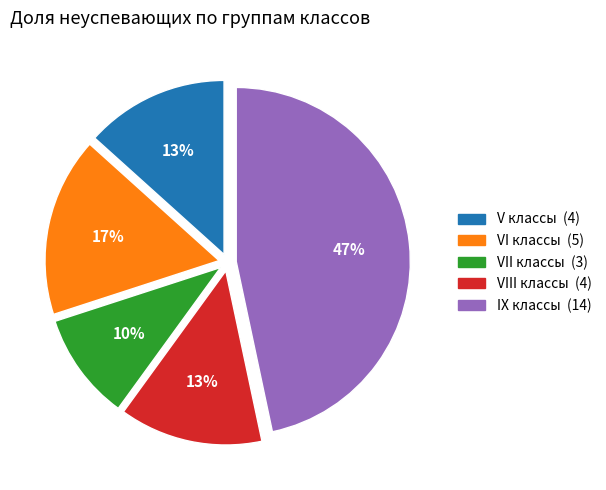

Approximately how many times larger is the value at VII классы compared to IX классы?

0.2